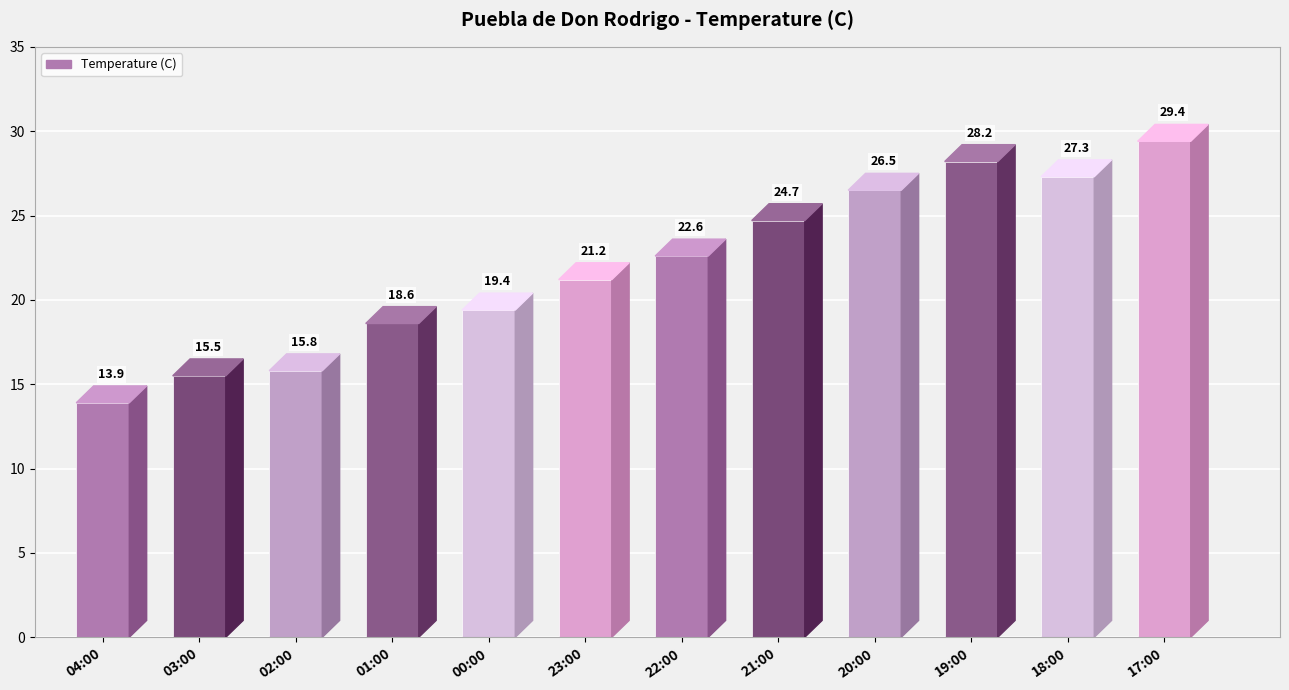

List the labels in order of value, largest first.

17:00, 19:00, 18:00, 20:00, 21:00, 22:00, 23:00, 00:00, 01:00, 02:00, 03:00, 04:00